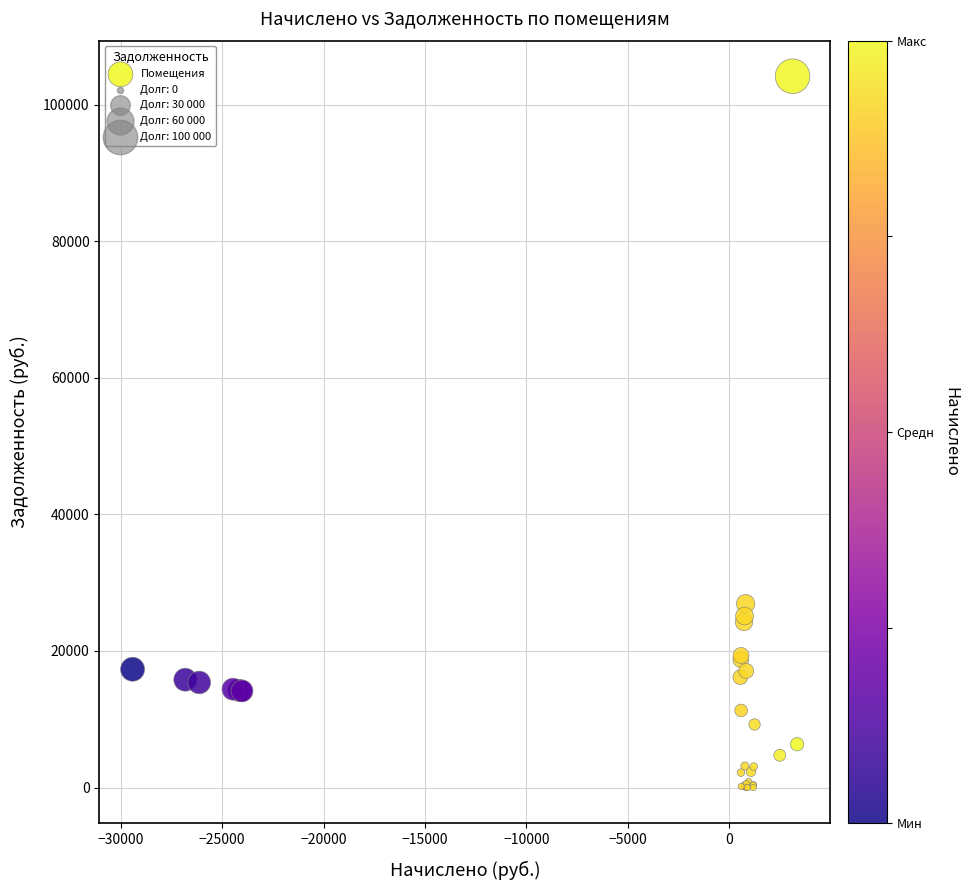

What Y value in the scatter plot is closest to 52077?

26919.6